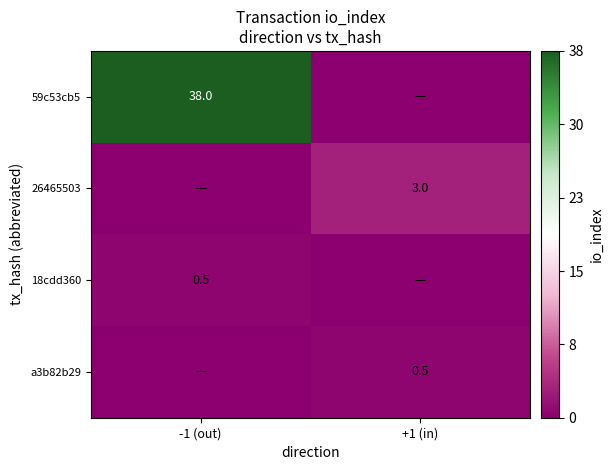

True or false: 26465503 has a value of 4.0 at +1 (in).

False